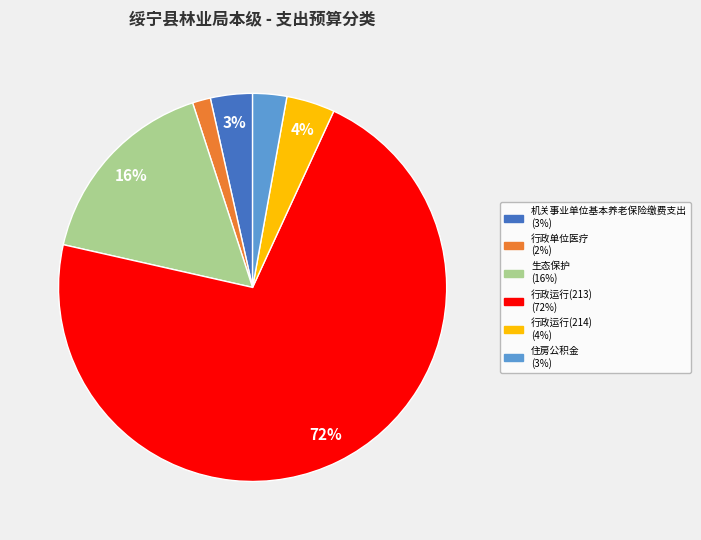

To the nearest percent, what is the average slice percentage?

17%